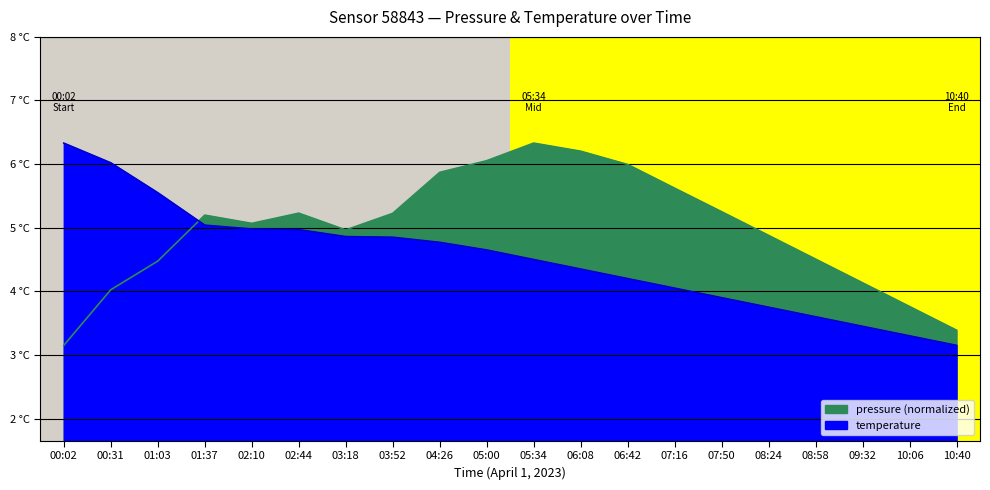

Between 00:31 and 01:03, which series saw the biggest shift?

temperature